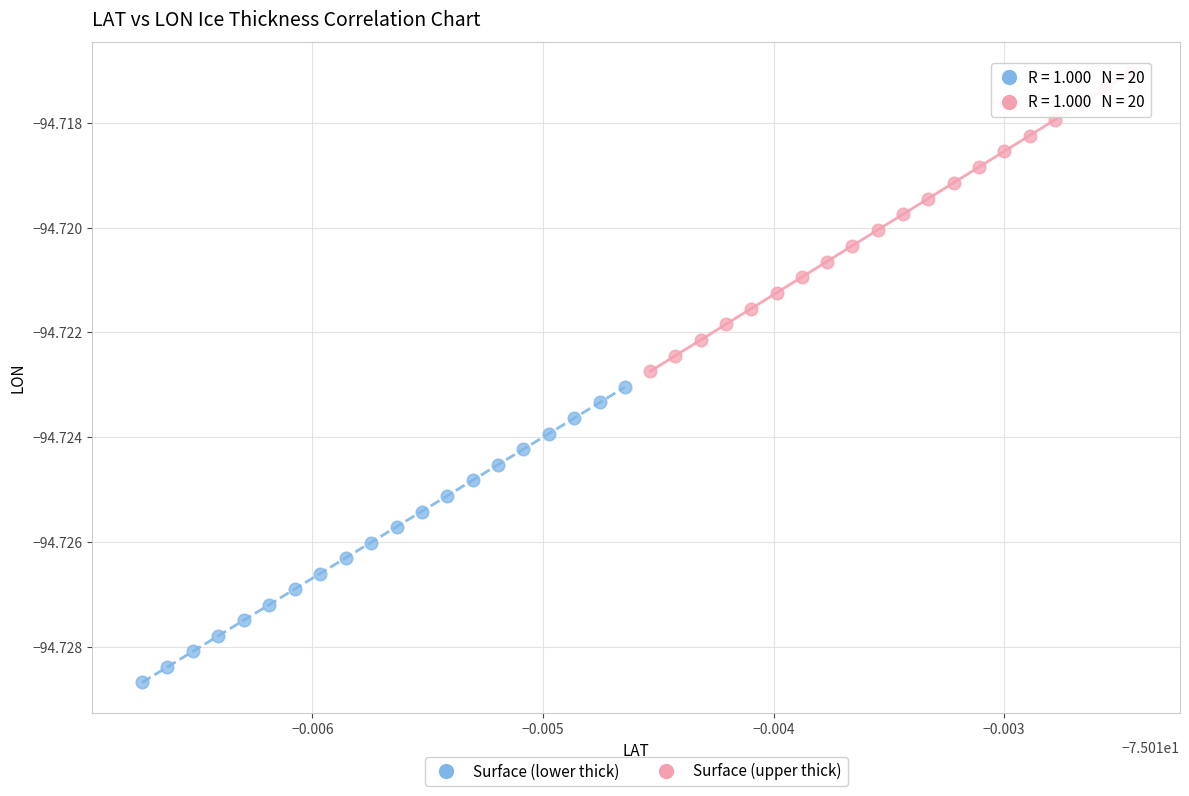

Which series has the widest spread of Y values?

Surface (upper thick)